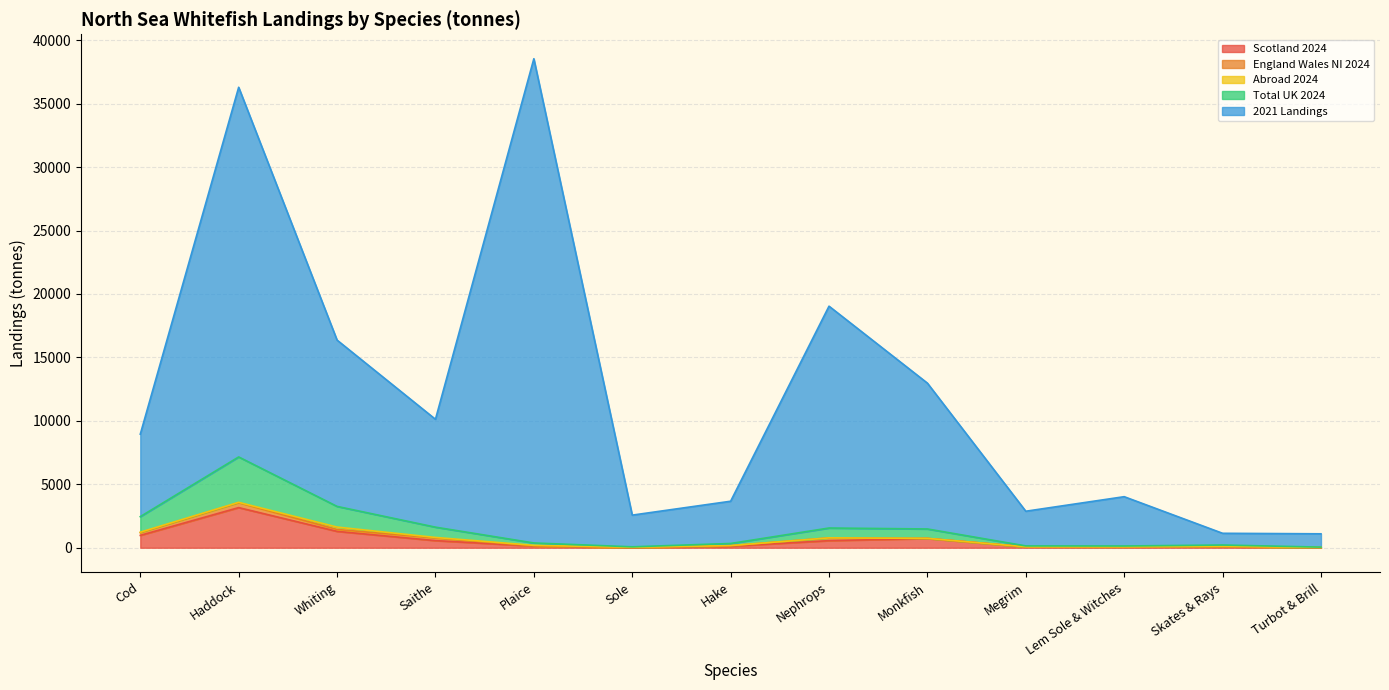

Which series changed the most between Monkfish and Turbot & Brill?

2021 Landings